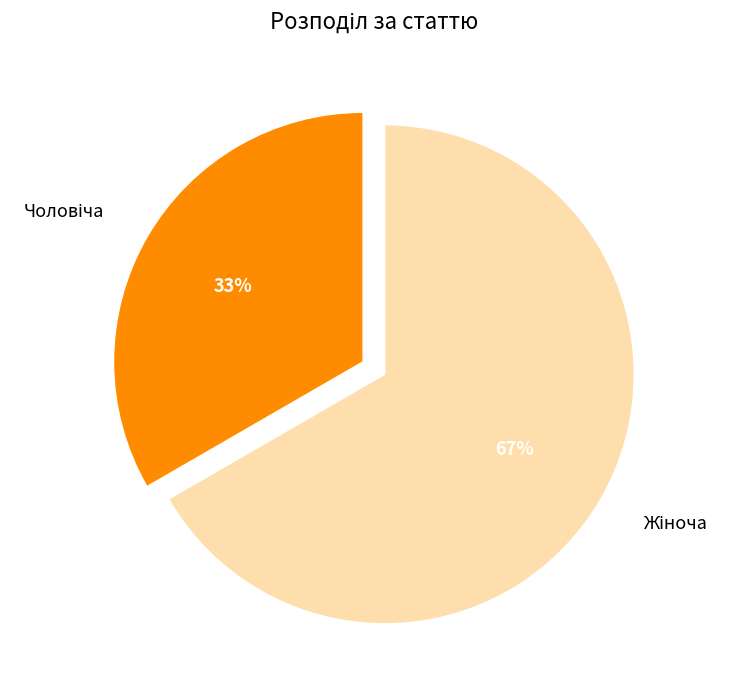

To the nearest percent, what is the average slice percentage?

50%